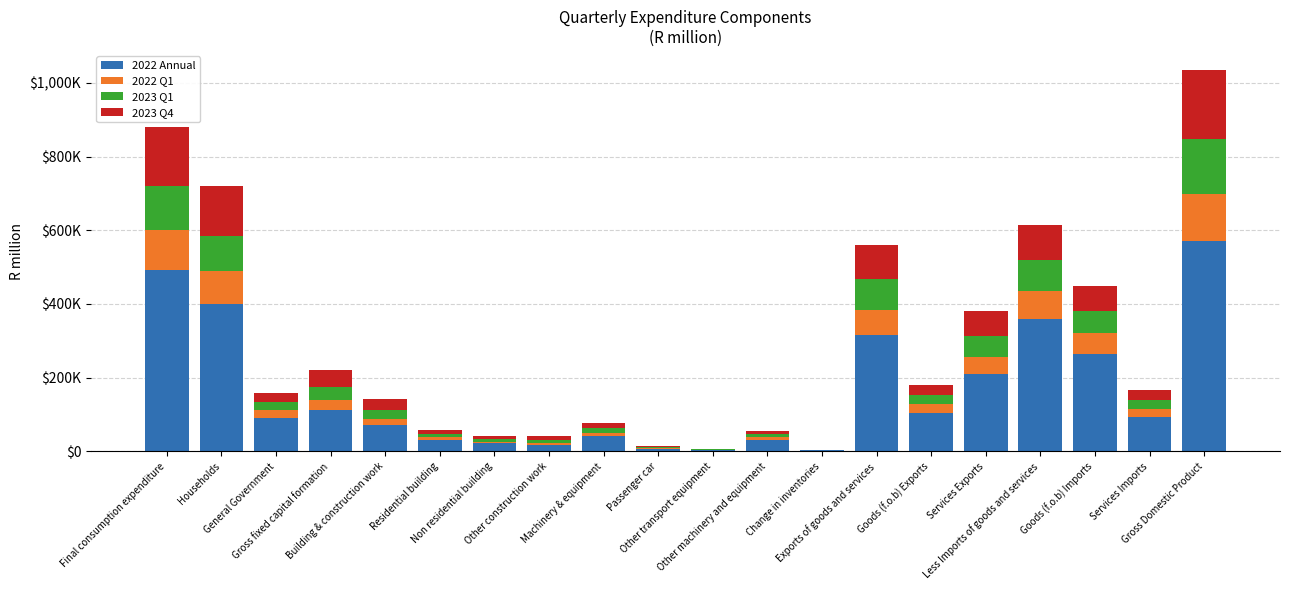

At which label is 2023 Q4 closest to 93572?

Exports of goods and services